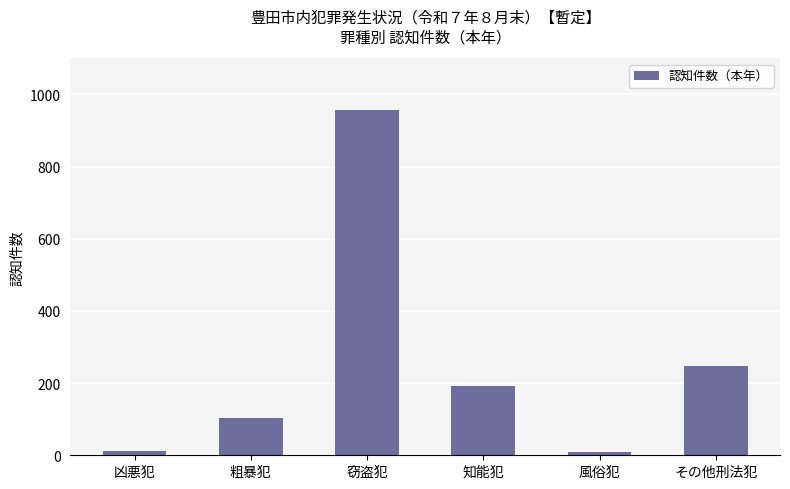

The chart shows a value of 956 at 窃盗犯. True or false?

True